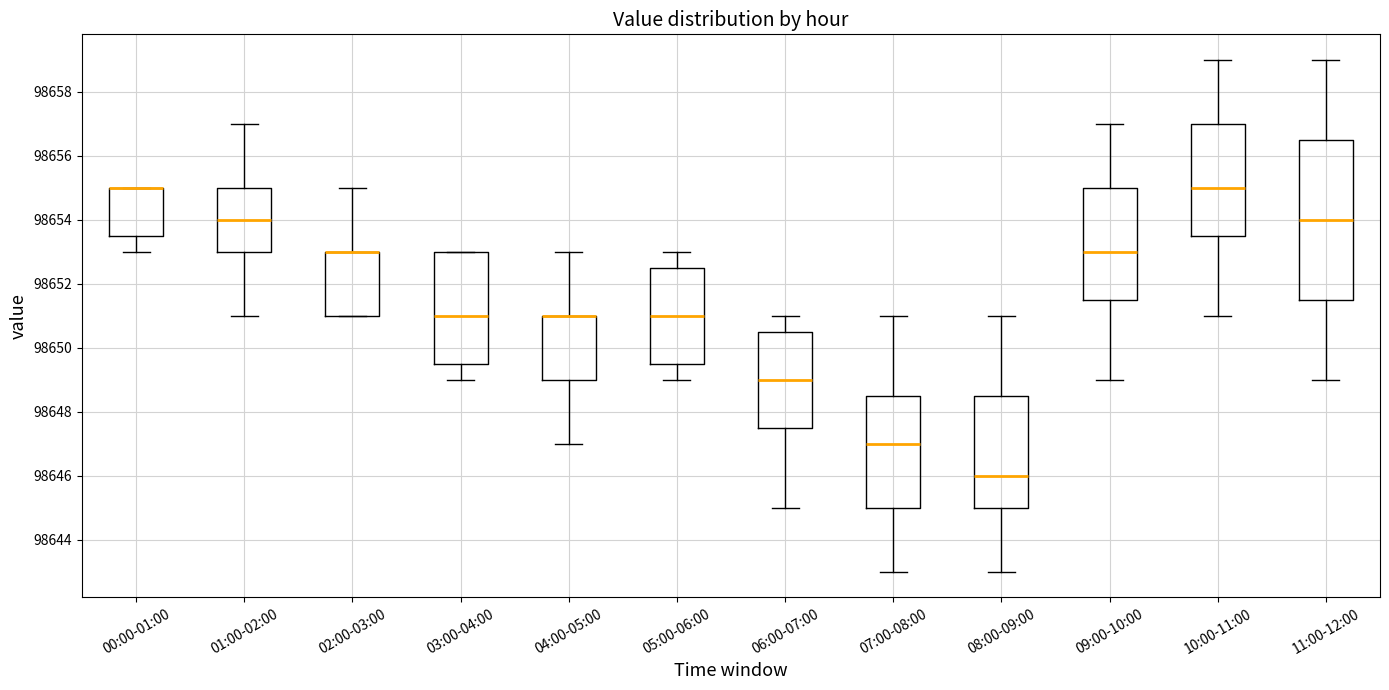

Reading left to right, transcribe this box plot: for each box, give where its median line is, the range the box spans, and where its two whiskers end, as read against the y-axis. The values are not printed on the chart, so give them approximately, as read against the axis.

00:00-01:00: median 98655.0 (drawn on the box's upper edge), box 98653.6 to 98655.0, whiskers 98653.0 to 98655.0
01:00-02:00: median 98654.0, box 98653.0 to 98655.0, whiskers 98651.0 to 98657.0
02:00-03:00: median 98653.0 (drawn on the box's upper edge), box 98651.0 to 98653.0, whiskers 98651.0 to 98655.0
03:00-04:00: median 98651.0, box 98649.6 to 98653.0, whiskers 98649.0 to 98653.0
04:00-05:00: median 98651.0 (drawn on the box's upper edge), box 98649.0 to 98651.0, whiskers 98647.0 to 98653.0
05:00-06:00: median 98651.0, box 98649.6 to 98652.6, whiskers 98649.0 to 98653.0
06:00-07:00: median 98649.0, box 98647.6 to 98650.6, whiskers 98645.0 to 98651.0
07:00-08:00: median 98647.0, box 98645.0 to 98648.6, whiskers 98643.0 to 98651.0
08:00-09:00: median 98646.0, box 98645.0 to 98648.6, whiskers 98643.0 to 98651.0
09:00-10:00: median 98653.0, box 98651.6 to 98655.0, whiskers 98649.0 to 98657.0
10:00-11:00: median 98655.0, box 98653.6 to 98657.0, whiskers 98651.0 to 98659.0
11:00-12:00: median 98654.0, box 98651.6 to 98656.6, whiskers 98649.0 to 98659.0